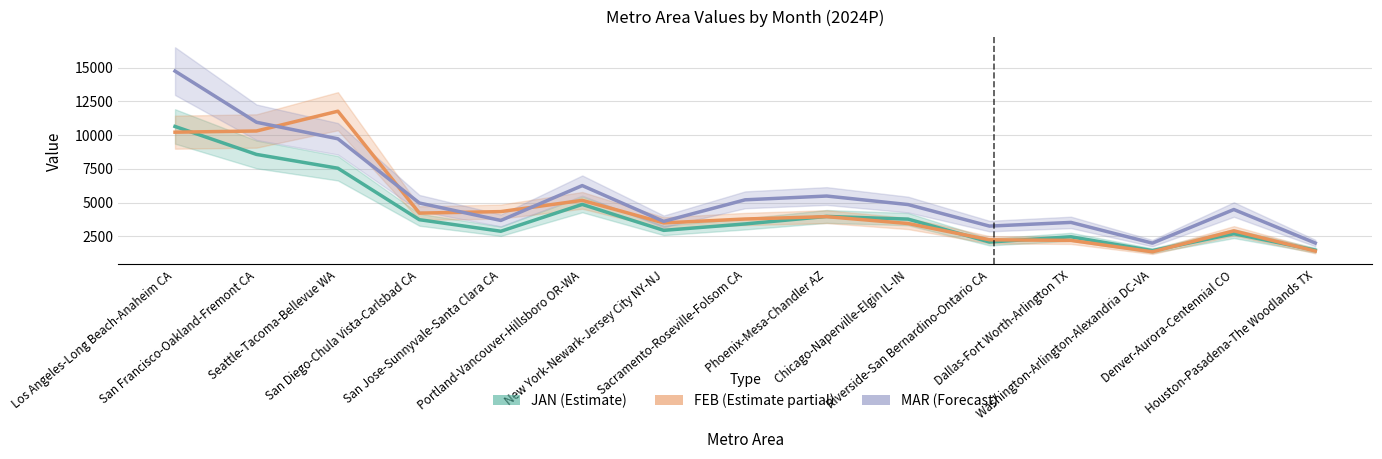

At which category does FEB reach its first local valley?

San Diego-Chula Vista-Carlsbad CA